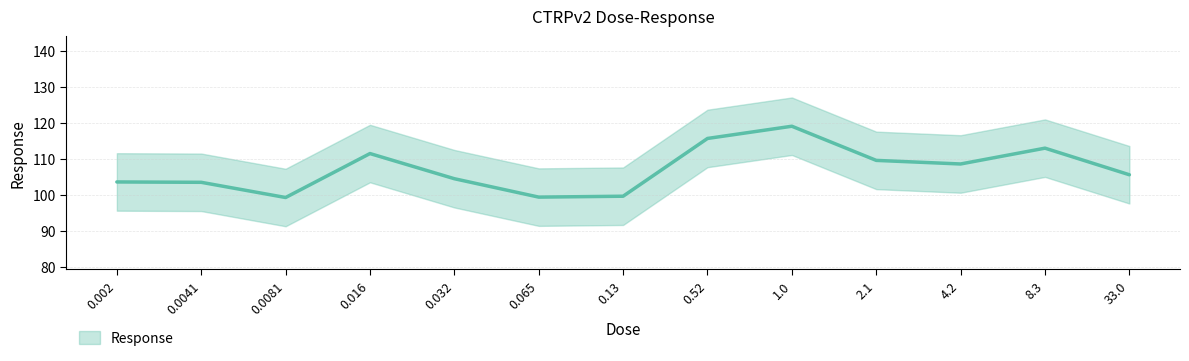

At which category does the data reach its first local valley?

0.0081